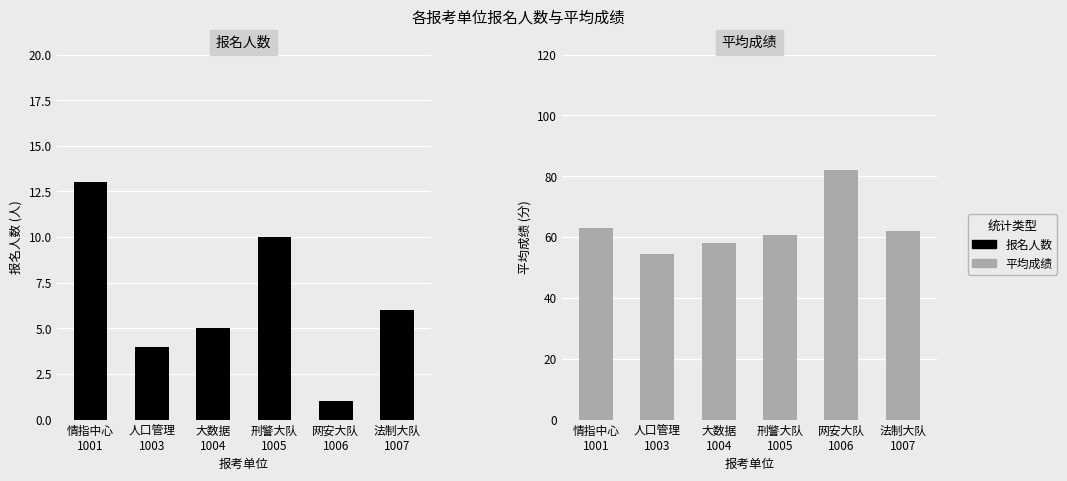

List the labels in order of 报名人数 value, smallest first.

网安大队
1006, 人口管理
1003, 大数据
1004, 法制大队
1007, 刑警大队
1005, 情指中心
1001